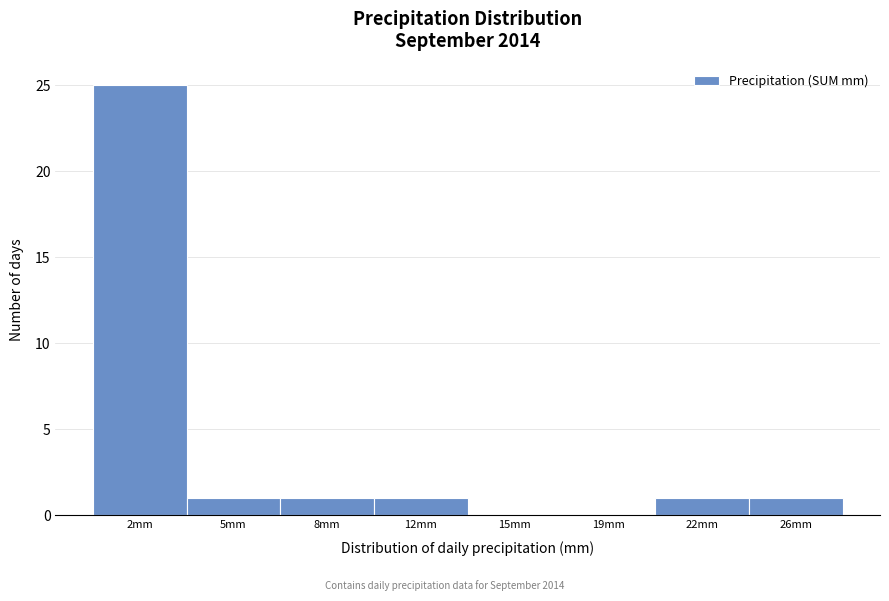

Reading left to right, what are all the values shown in this chart?

2mm=25	5mm=1	8mm=1	12mm=1	15mm=0	19mm=0	22mm=1	26mm=1